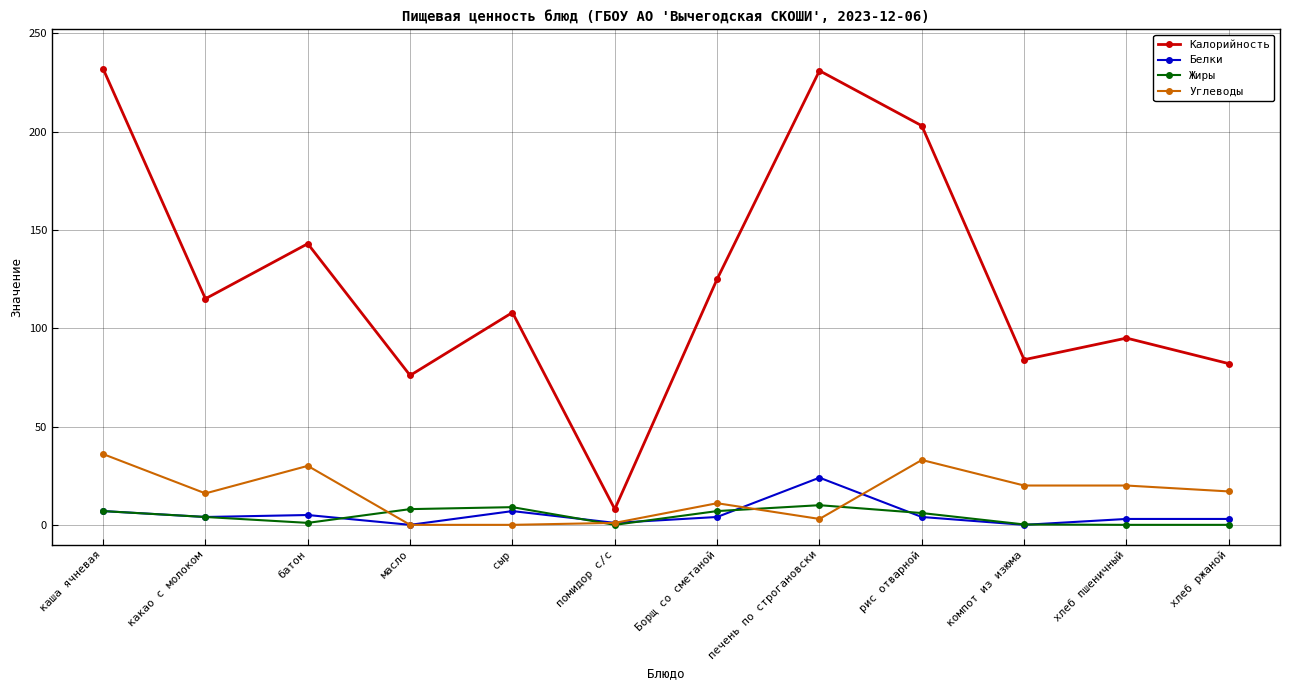

What is the label of the 8th point from the right?

сыр